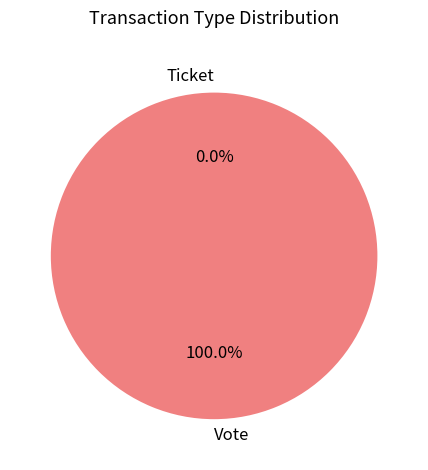

Does Vote account for over 50% of the chart?

Yes